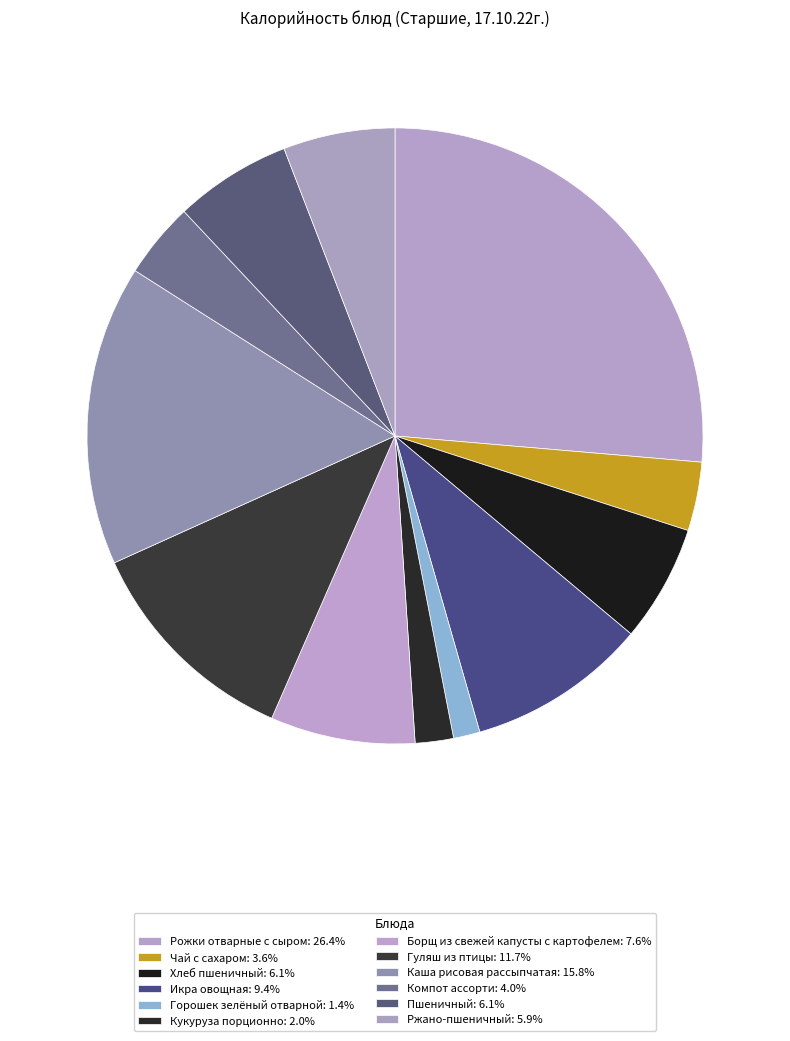

Between Икра овощная and Борщ из свежей капусты с картофелем, which is larger?

Икра овощная